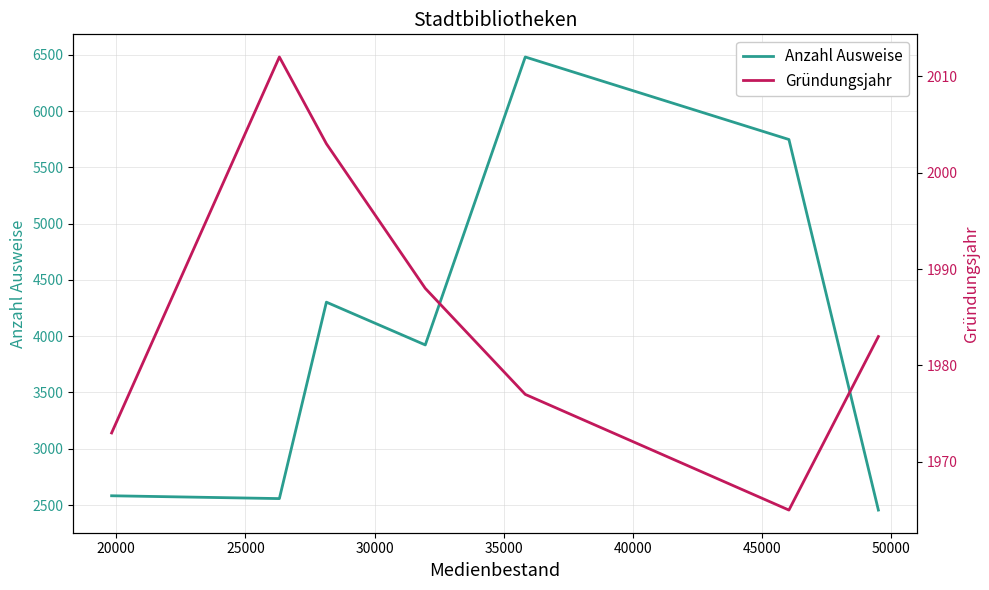

True or false: Gründungsjahr and Anzahl Ausweise intersect in this chart.

False